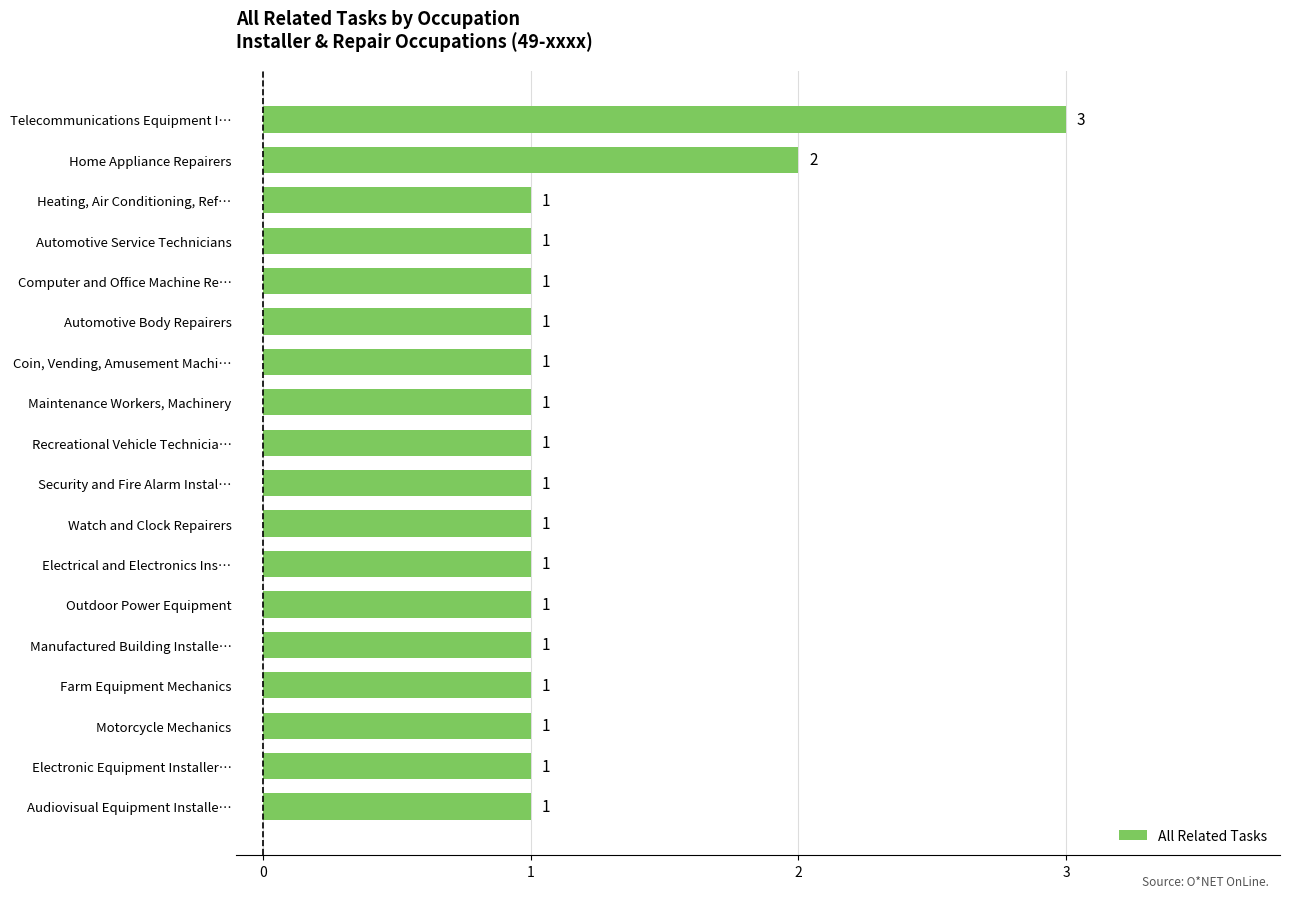

Where is the data nearest to the value 2?

Home Appliance Repairers